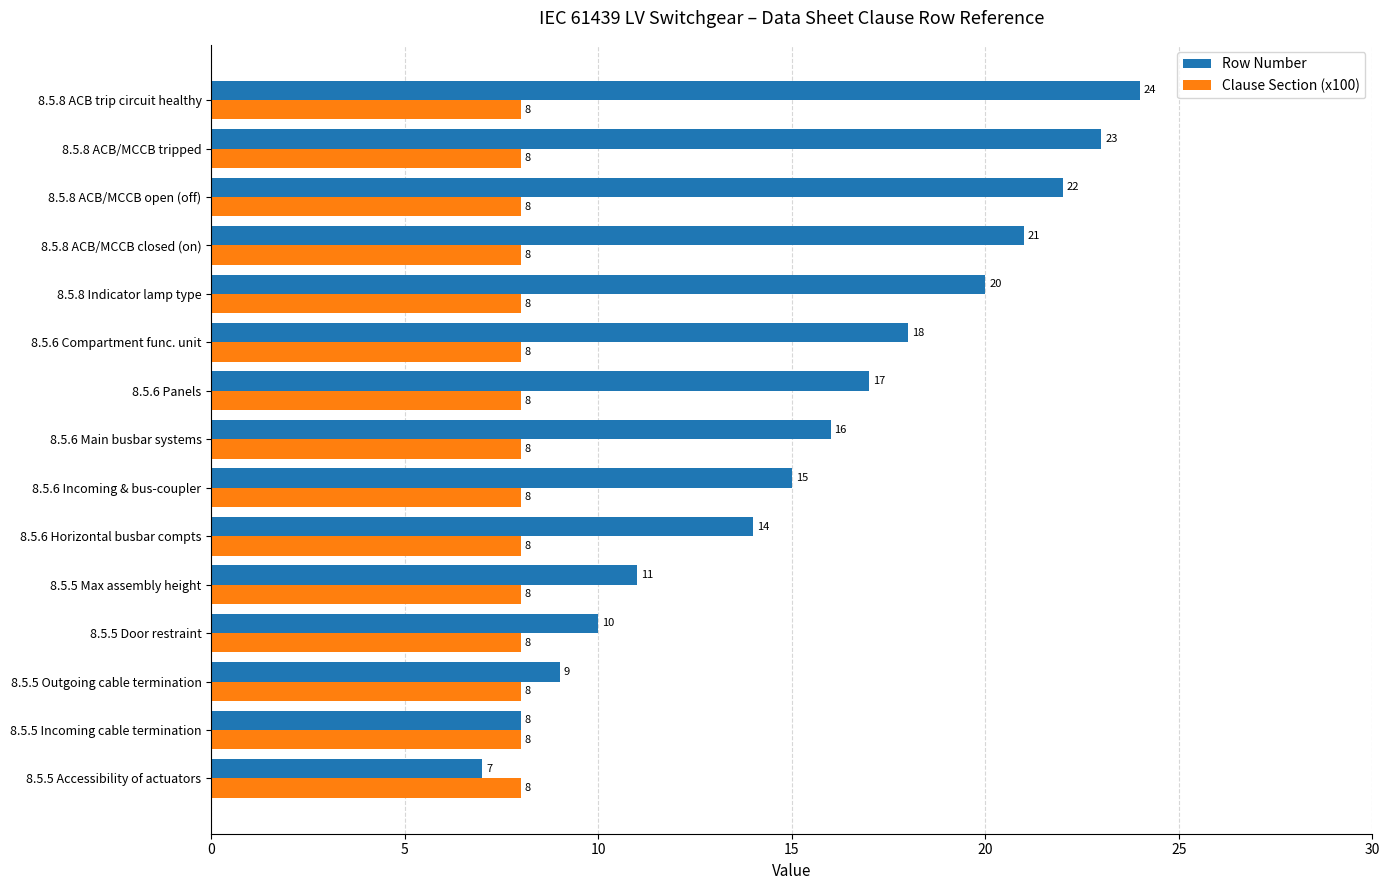

Rank the series by their average value, from highest to lowest.

Row Number, Clause Section (x100)